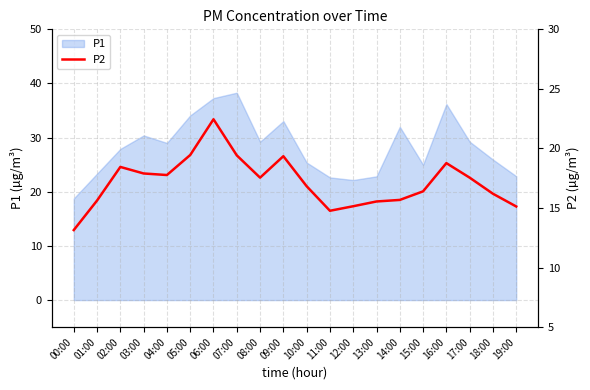

At which category does the data reach its first local valley?

04:00